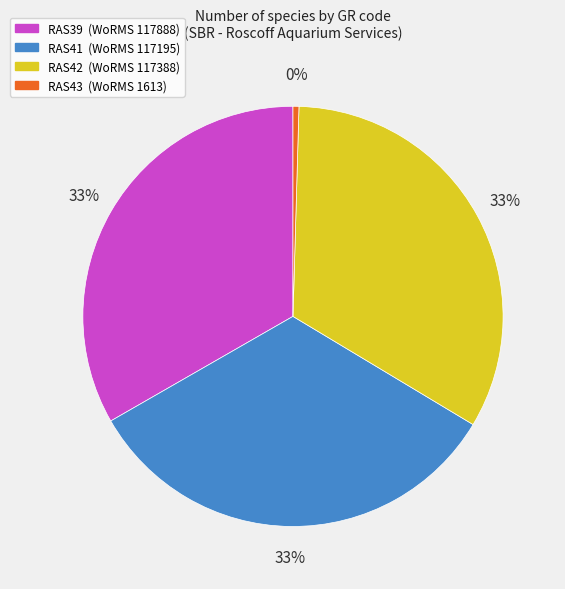

How many segments does this pie chart have?

4